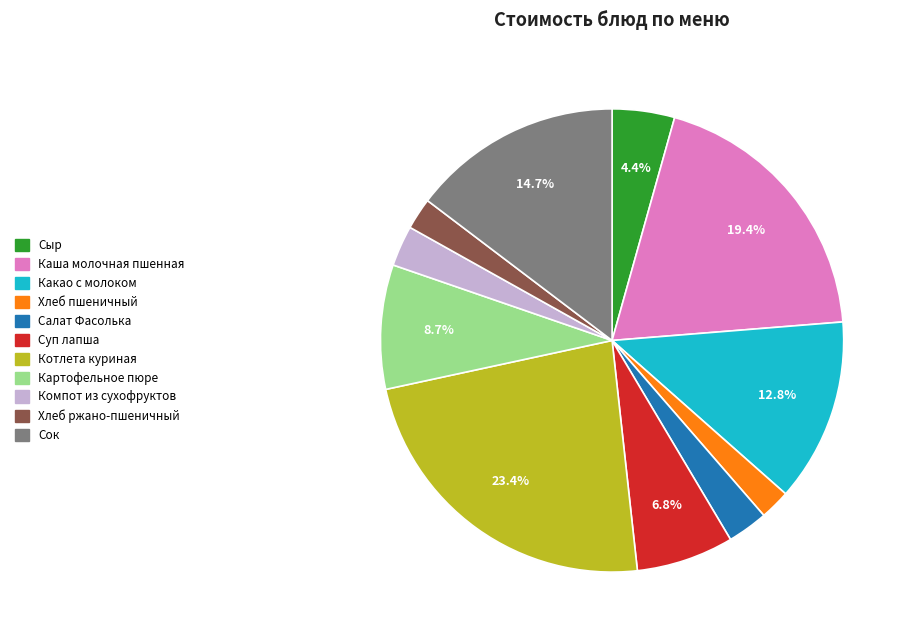

Which has a higher value, Салат Фасолька or Каша молочная пшенная?

Каша молочная пшенная